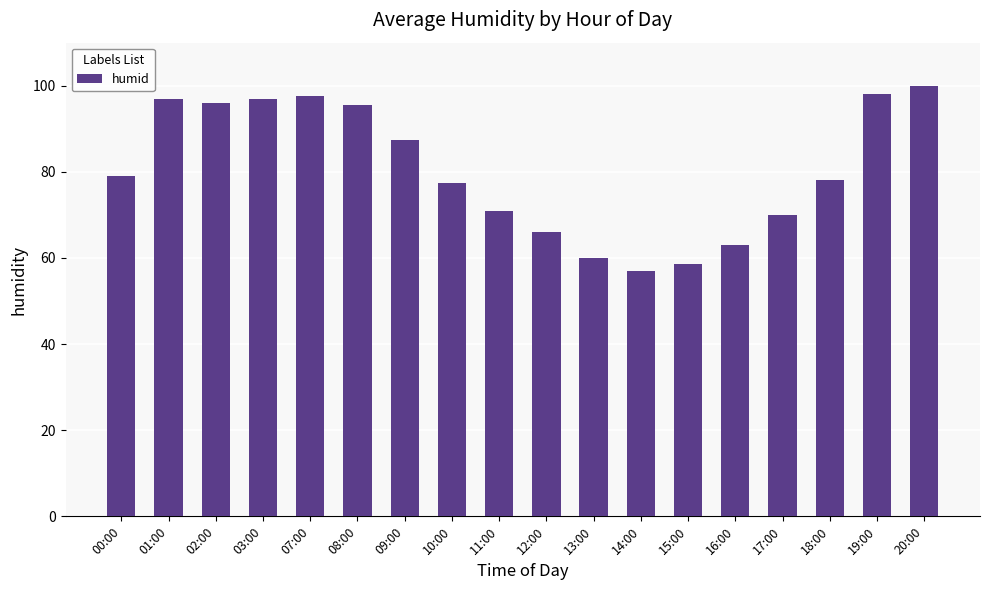

What is the greatest value displayed?

100.0